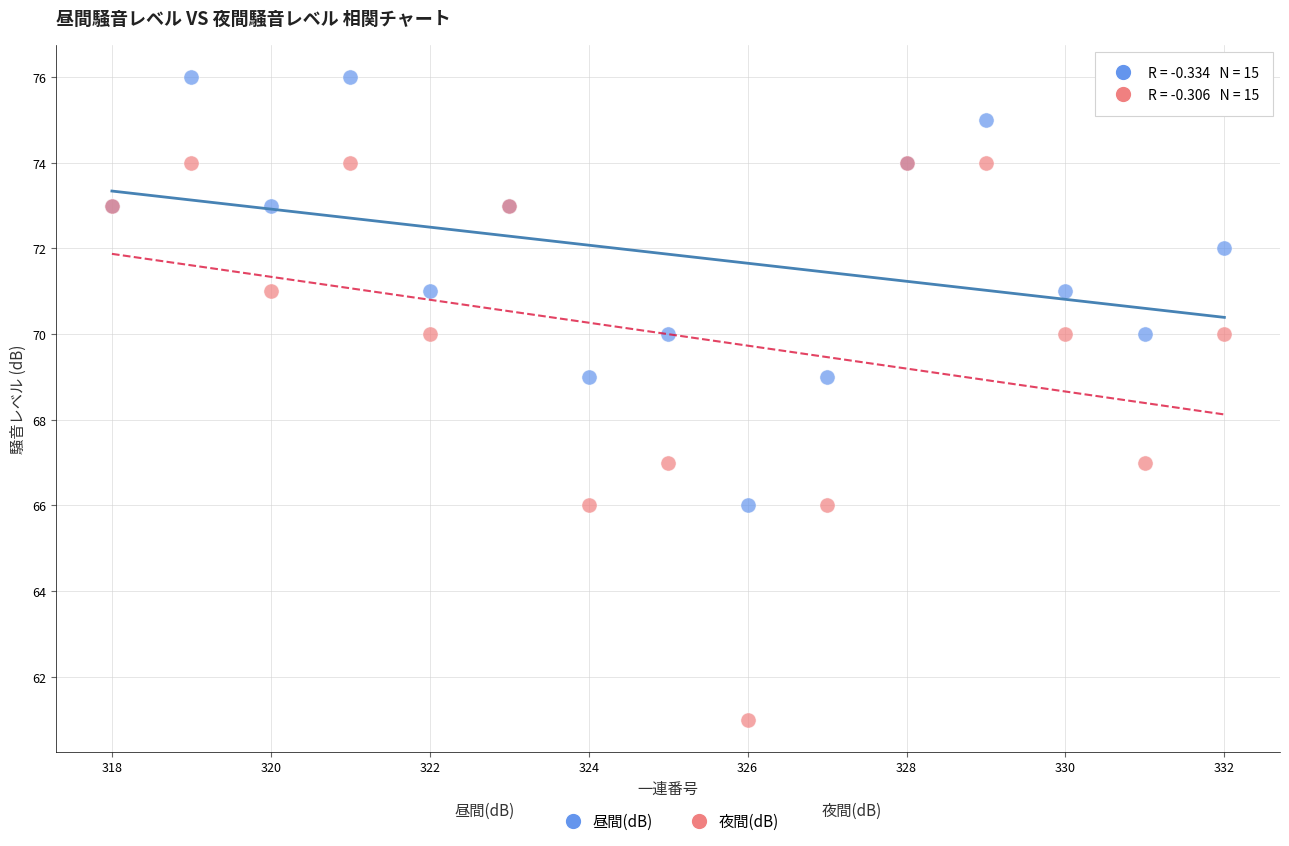

What are all the series names shown in the legend?

昼間(dB), 夜間(dB)